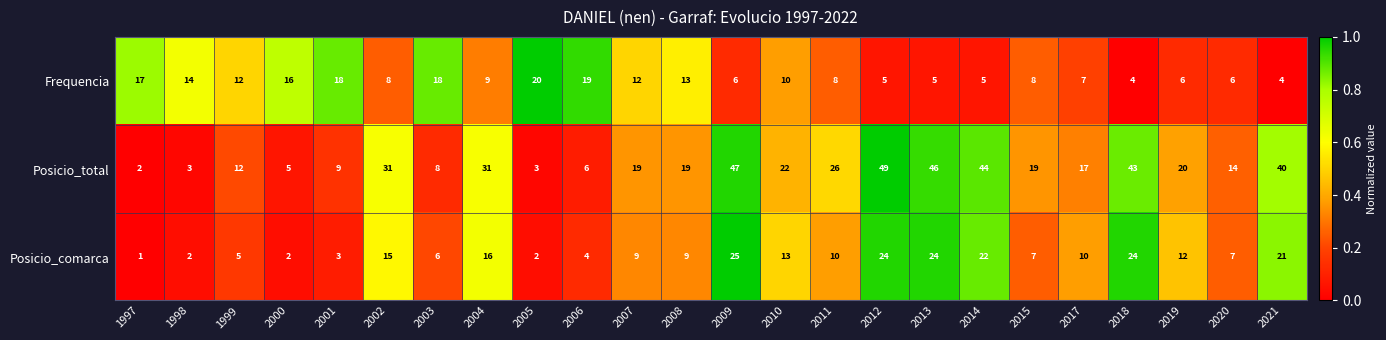

What is the sum of all Frequencia values?

250